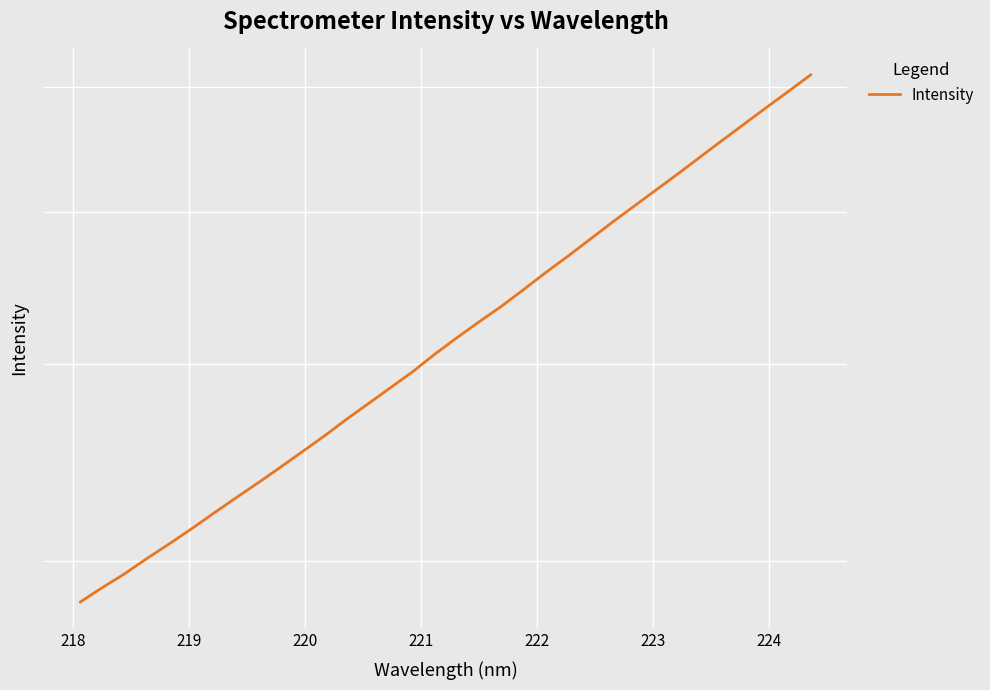

How many lines are shown in the chart?

1